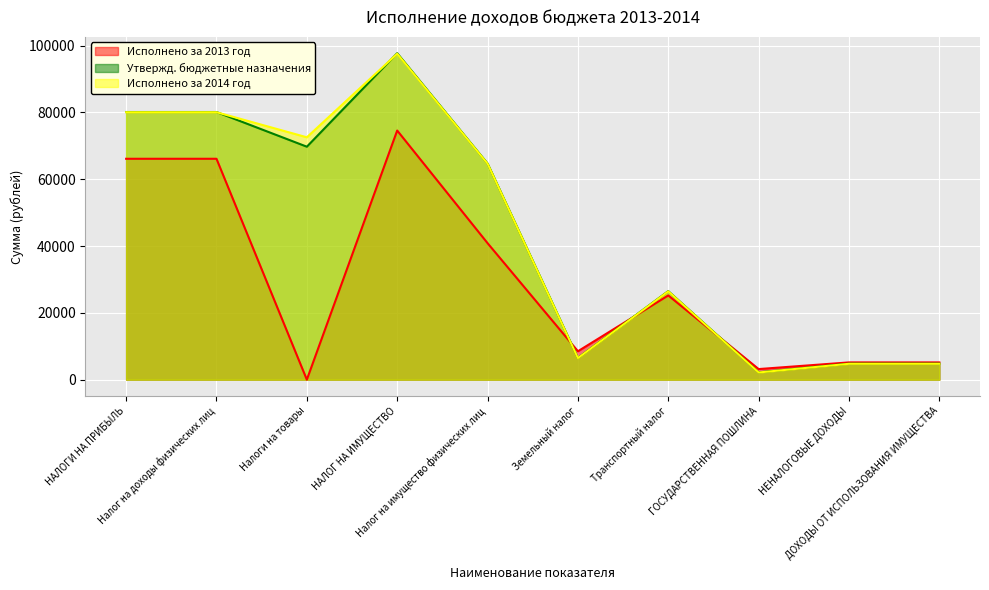

What is the label of the 2nd point from the left?

Налог на доходы физических лиц